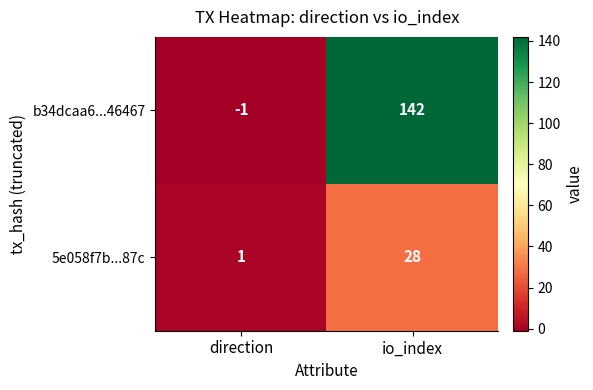

Where is 5e058f7b...87c nearest to the value 14?

direction